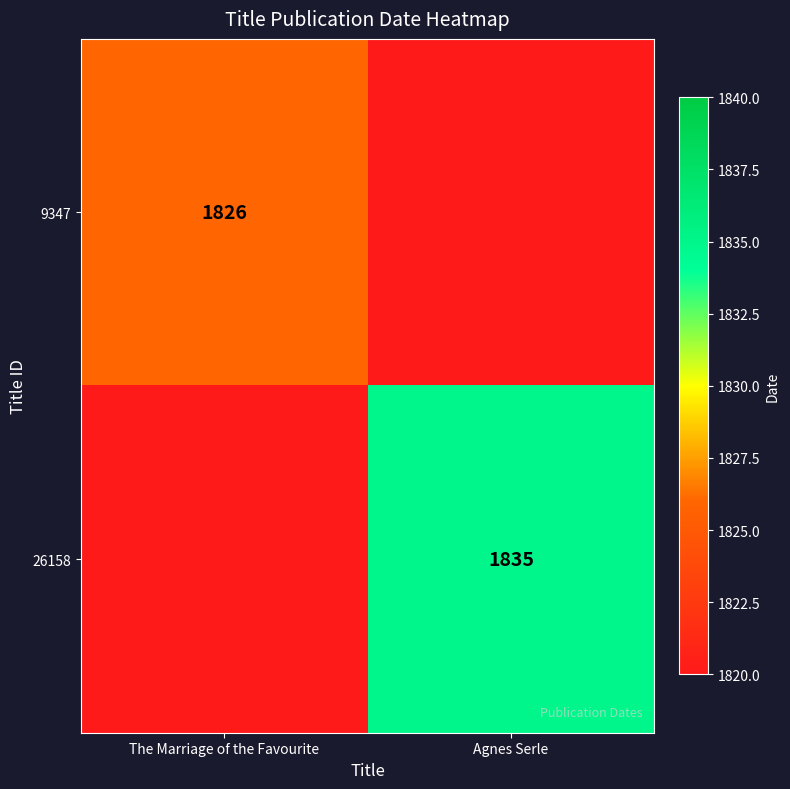

Is it true that 9347 equals 378 at The Marriage of the Favourite?

False